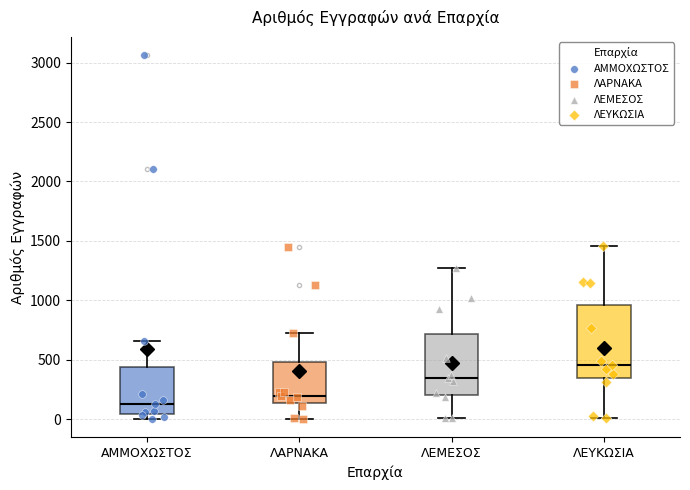

Reading left to right, transcribe this box plot: for each box, give where its median line is, the range the box spans, and where its two whiskers end, as read against the y-axis. The values are not printed on the chart, so give them approximately, as read against the axis.

ΑΜΜΟΧΩΣΤΟΣ: median 150, box 50 to 450, whiskers 0 to 650
ΛΑΡΝΑΚΑ: median 200, box 150 to 500, whiskers 0 to 750
ΛΕΜΕΣΟΣ: median 350, box 200 to 700, whiskers 0 to 1250
ΛΕΥΚΩΣΙΑ: median 450, box 350 to 950, whiskers 0 to 1450